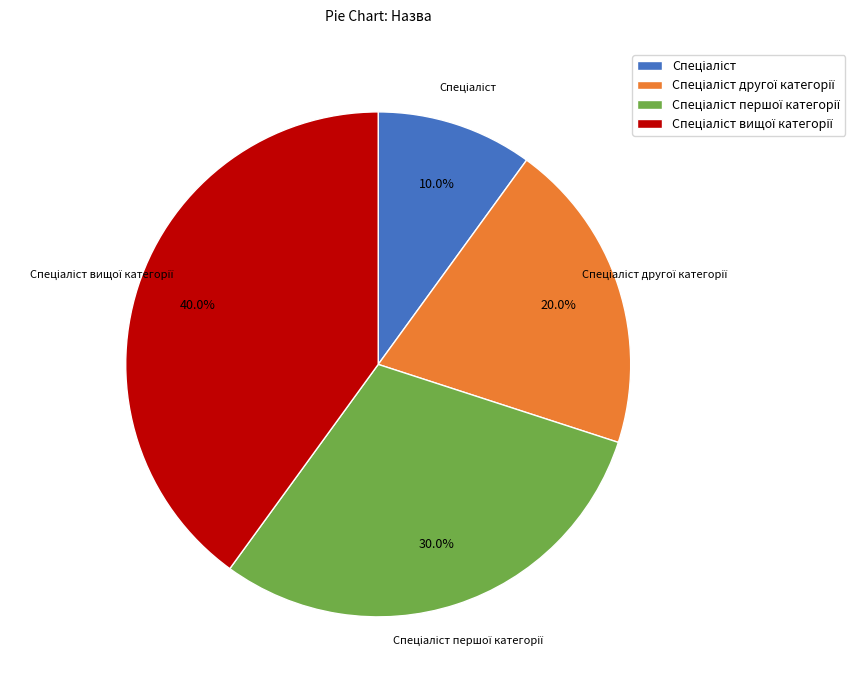

Does any single category account for the majority?

No